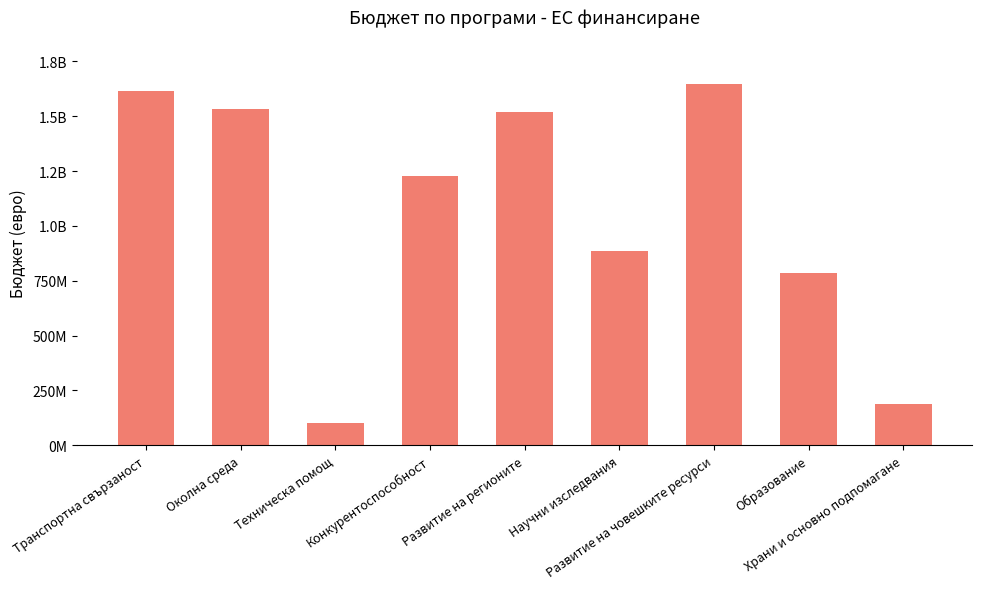

Does the chart contain any negative values?

No